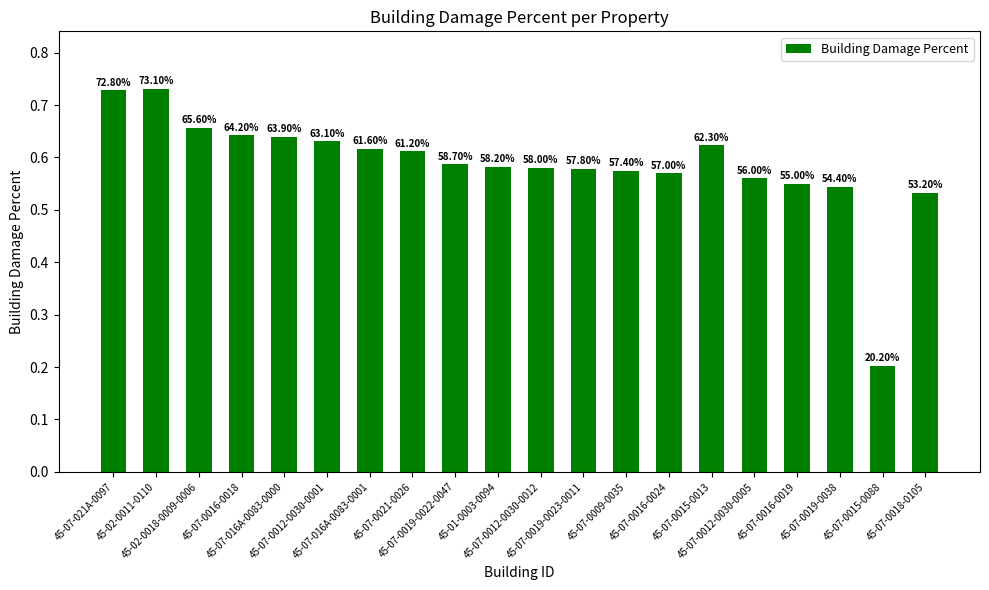

Rank the categories by value from lowest to highest.

45-07-0015-0088, 45-07-0018-0105, 45-07-0019-0038, 45-07-0016-0019, 45-07-0012-0030-0005, 45-07-0016-0024, 45-07-0009-0035, 45-07-0019-0023-0011, 45-07-0012-0030-0012, 45-01-0003-0094, 45-07-0019-0022-0047, 45-07-0021-0026, 45-07-016A-0083-0001, 45-07-0015-0013, 45-07-0012-0030-0001, 45-07-016A-0083-0000, 45-07-0016-0018, 45-02-0018-0009-0006, 45-07-021A-0097, 45-02-0011-0110